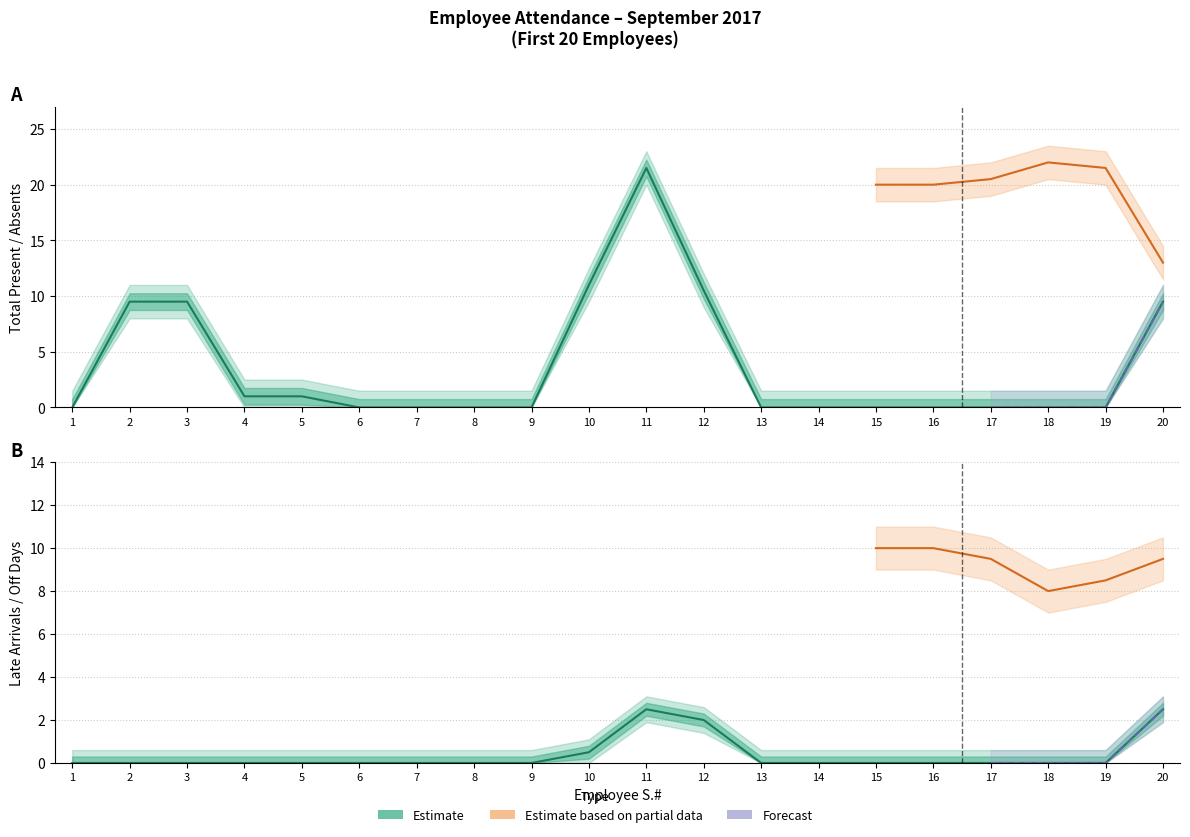

At which category does the chart reach its minimum across all series?

1